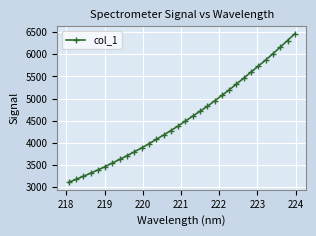

What is the value of the 28th point from the left?

5869.1